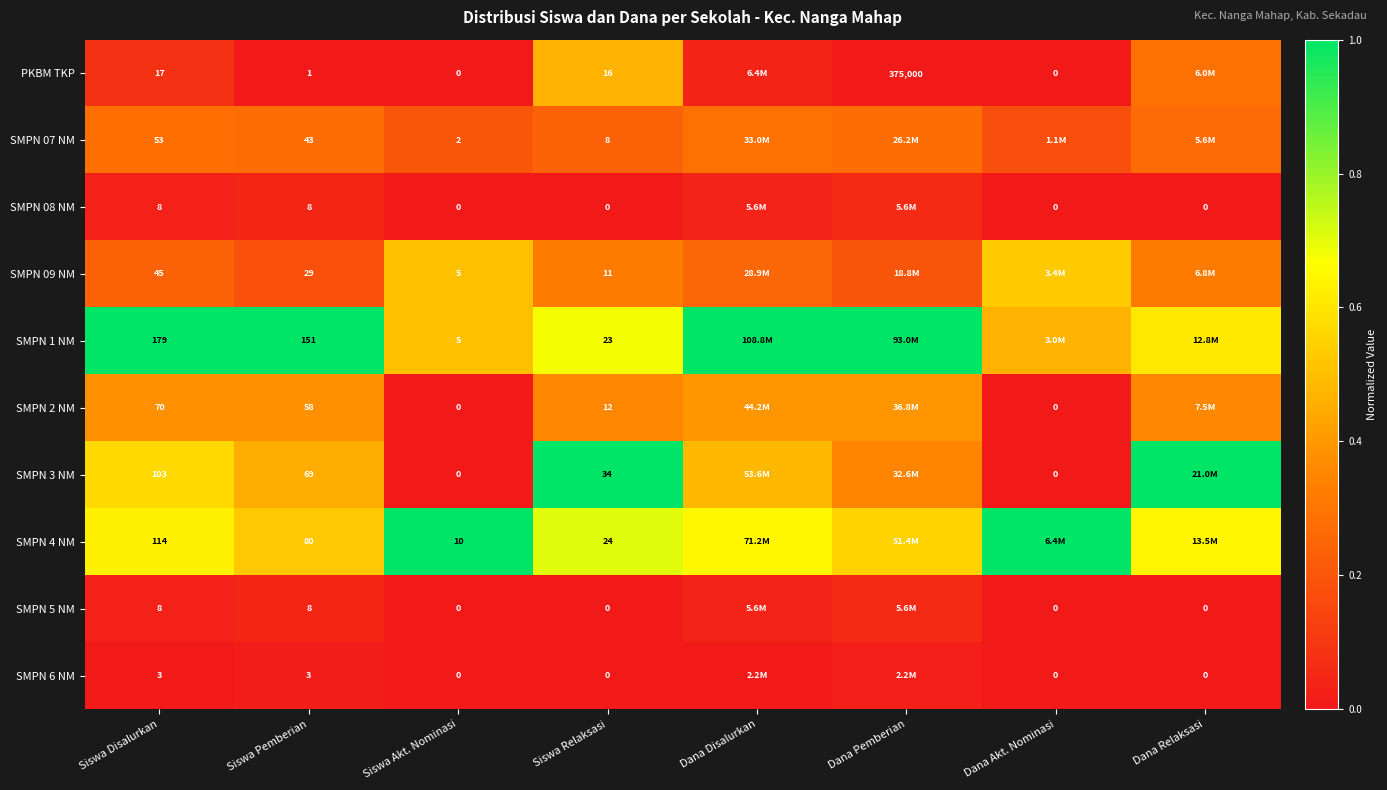

Is the value of PKBM TKP at Dana Pemberian greater than the value of SMPN 1 NM at Siswa Pemberian?

Yes